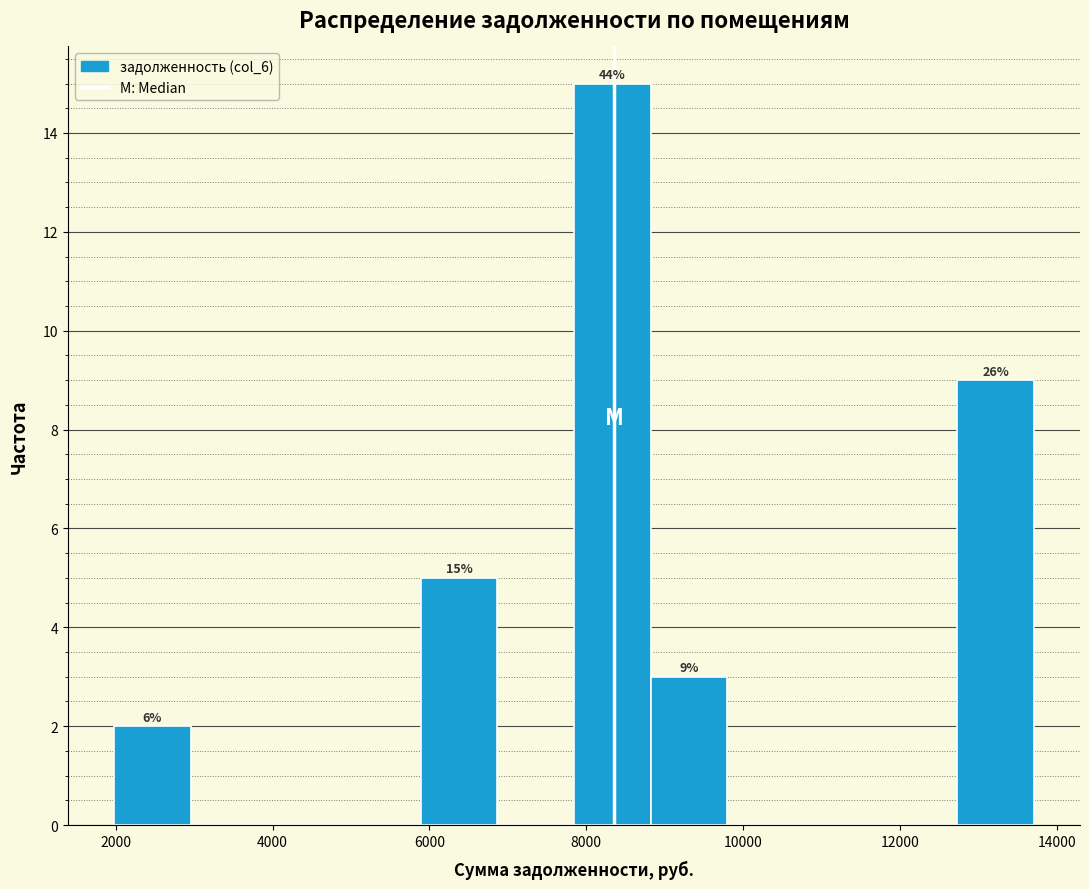

Which range on the x-axis has the tallest bar?

7800 to 8800